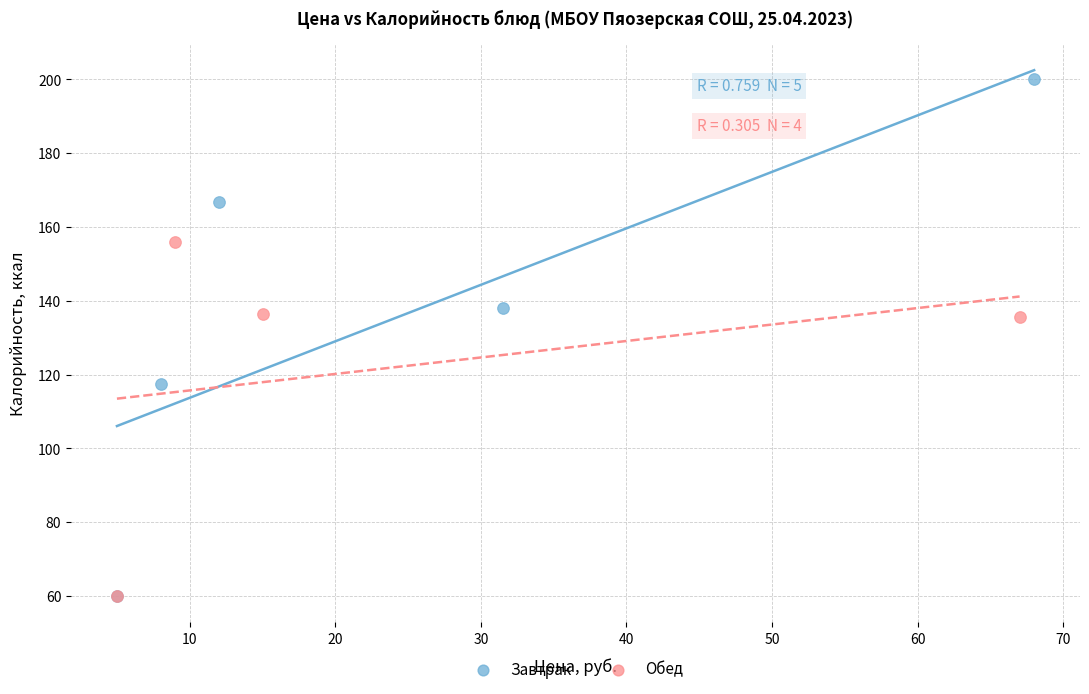

Which series reaches the maximum Y coordinate?

Завтрак